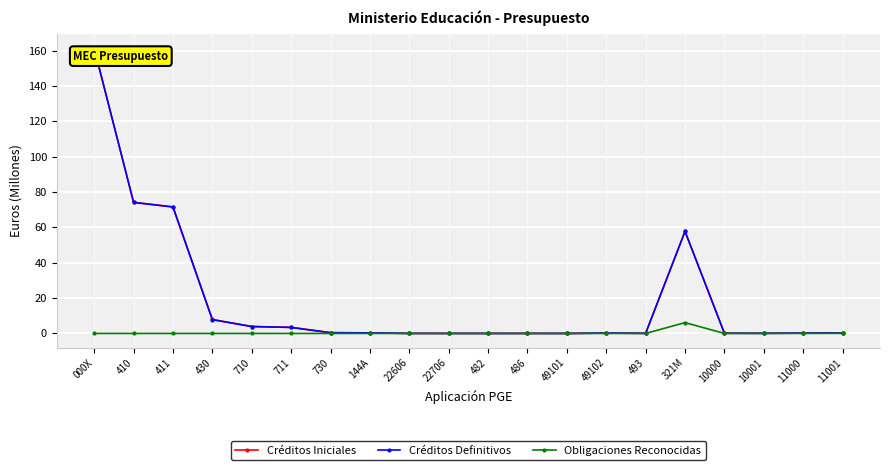

At which category is the sum across all series the highest?

000X